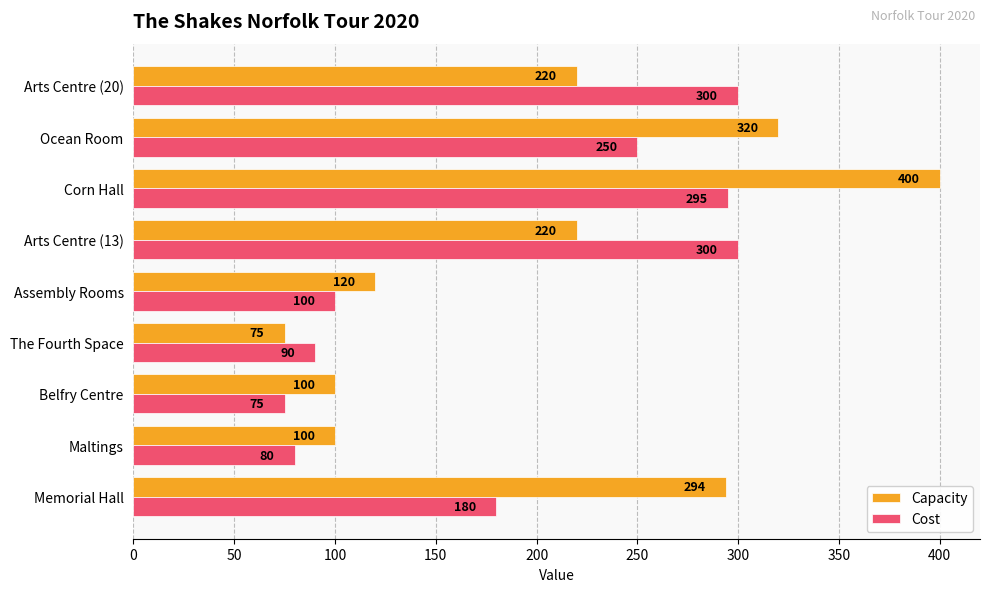

What is the smallest value displayed?

75